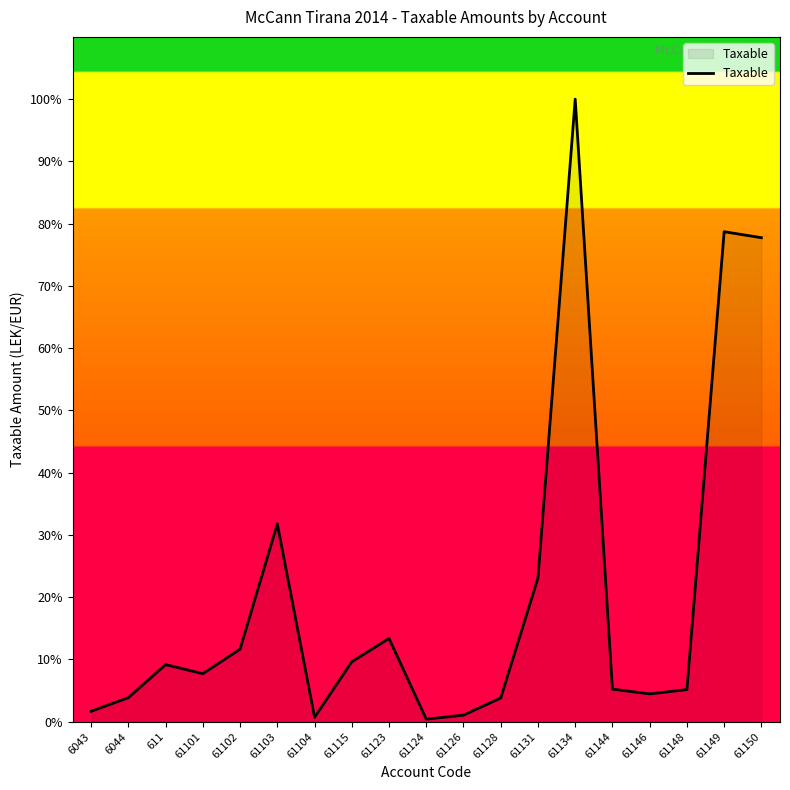

Does the chart display data point markers on the line(s)?

No